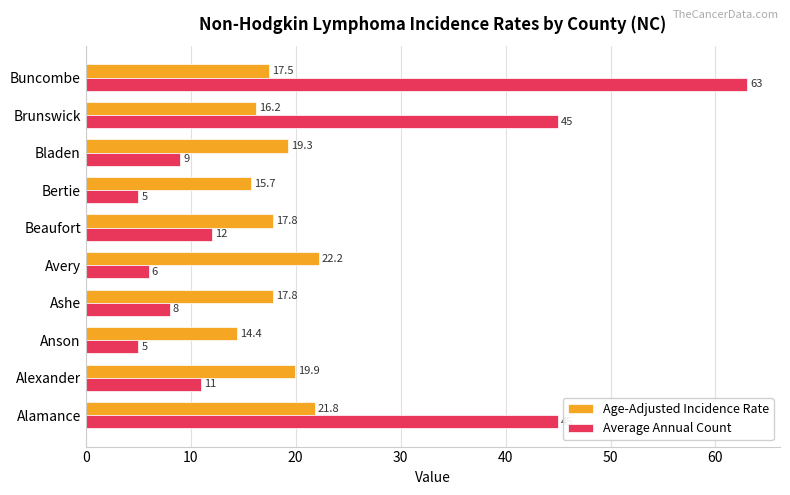

What is the highest value of the Age-Adjusted Incidence Rate series?

22.2